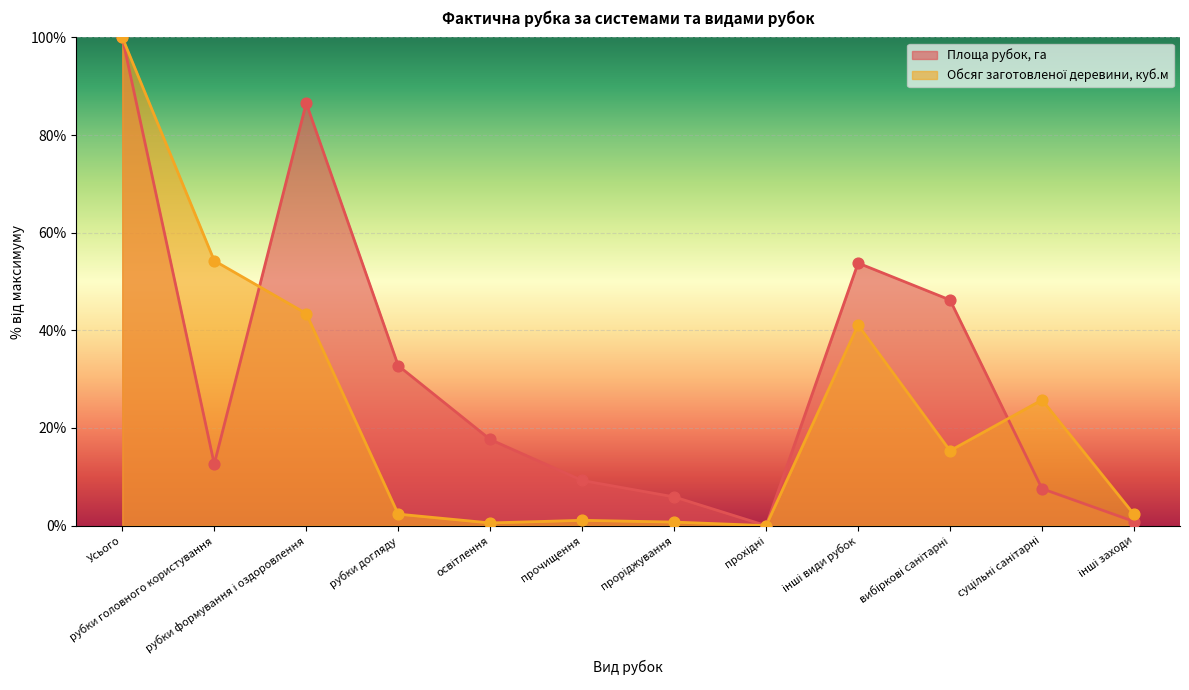

Which series reaches the minimum Y coordinate?

Площа рубок, га